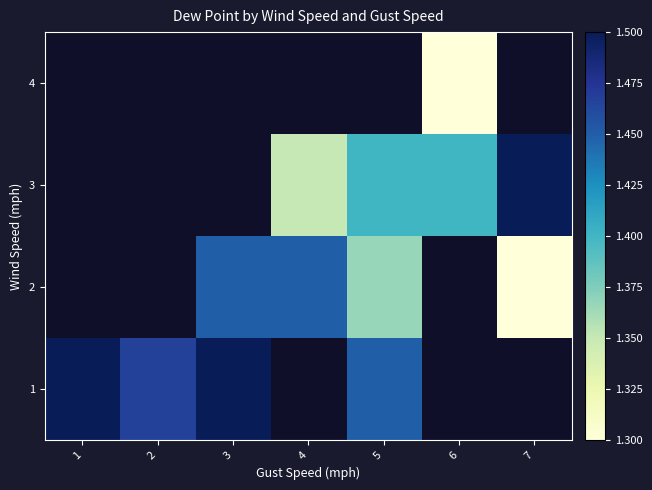

What is the difference between the maximum and minimum values in the 1 series?

0.1